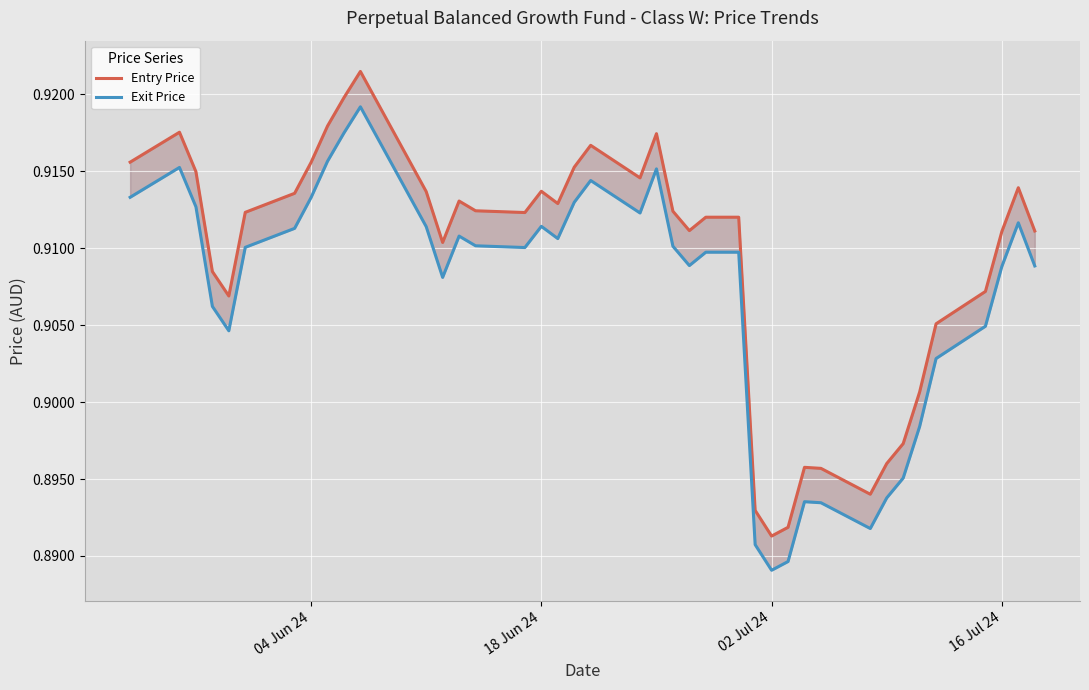

Reading right to left, extract all data points from this chart.

Entry Price: 0.9	0.9	0.9	0.9	0.9	0.9	0.9	0.9	0.9	0.9	0.9	0.9	0.9	0.9	0.9	0.9	0.9	0.9	0.9	0.9	0.9	0.9	0.9	0.9	0.9	0.9	0.9	0.9	0.9	0.9	0.9	0.9	0.9	0.9	0.9	0.9	0.9	0.9	0.9	0.9
Exit Price: 0.9	0.9	0.9	0.9	0.9	0.9	0.9	0.9	0.9	0.9	0.9	0.9	0.9	0.9	0.9	0.9	0.9	0.9	0.9	0.9	0.9	0.9	0.9	0.9	0.9	0.9	0.9	0.9	0.9	0.9	0.9	0.9	0.9	0.9	0.9	0.9	0.9	0.9	0.9	0.9